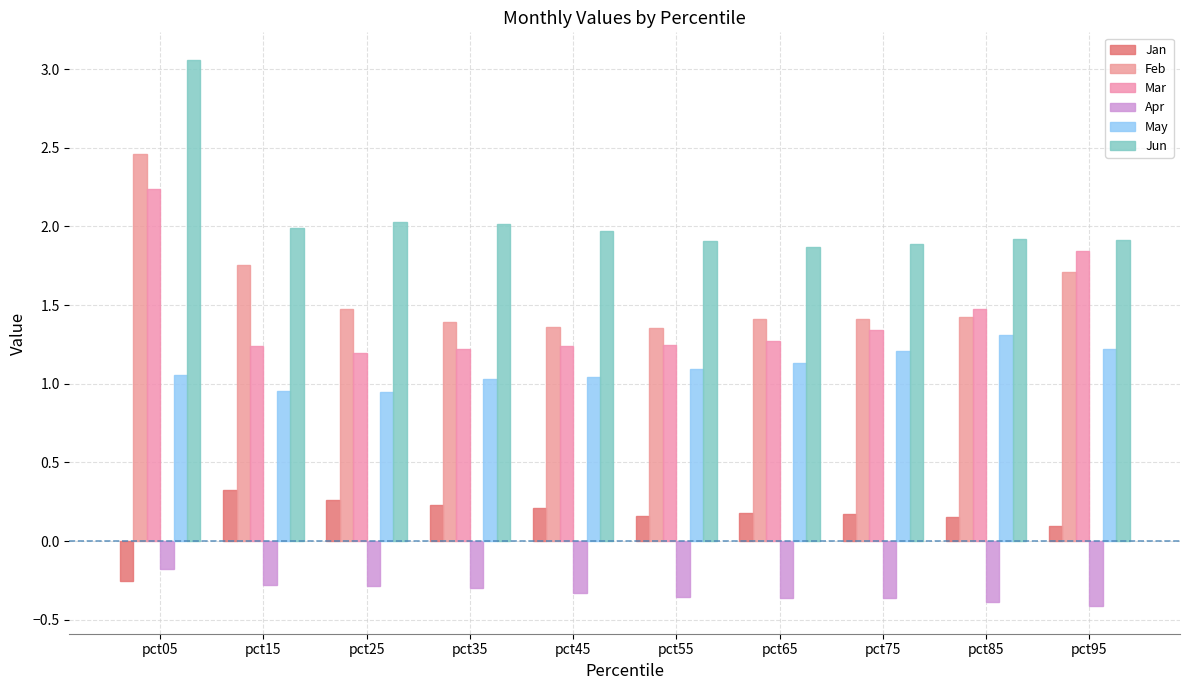

What is the average value of the Apr series?

-0.3